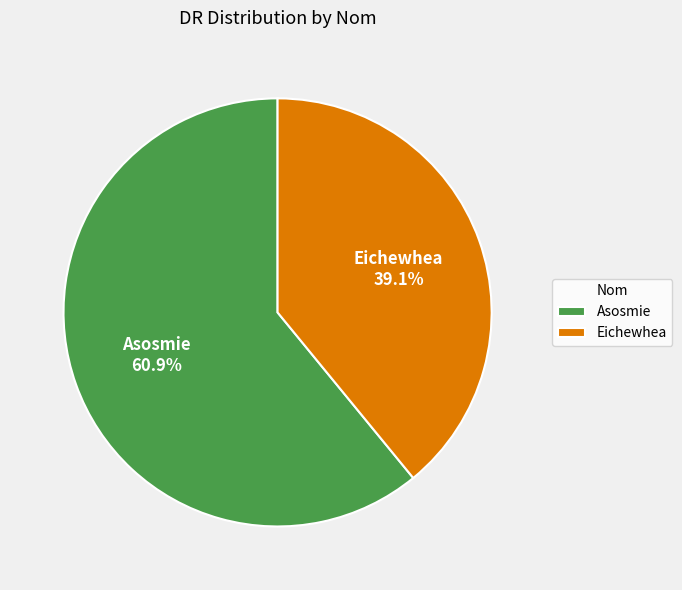

Which slice is the smallest?

Eichewhea